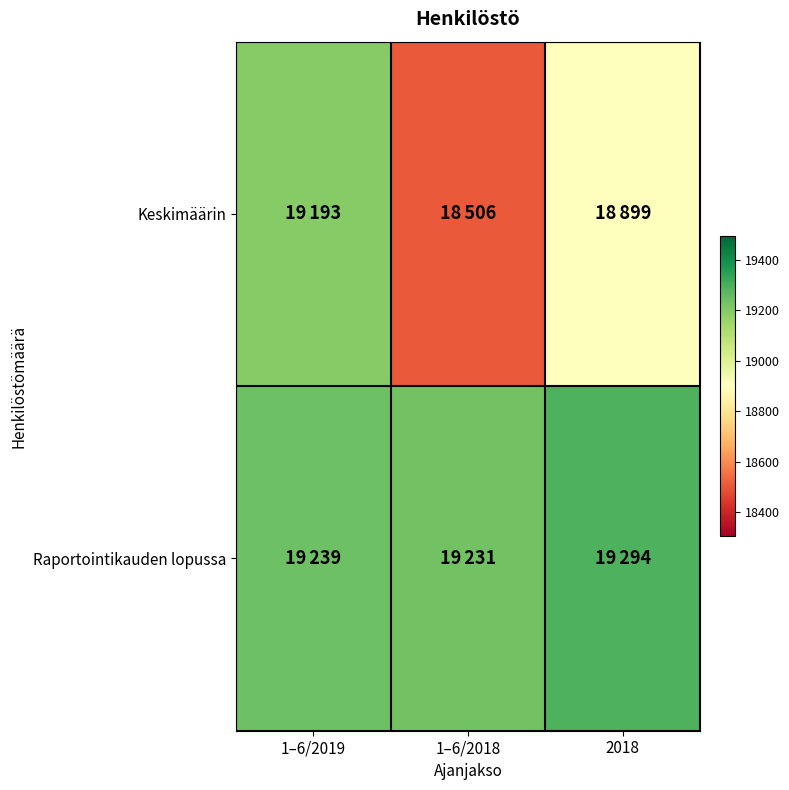

Reading right to left, list all the values displayed in this chart.

Keskimäärin: 2018=18899	1–6/2018=18506	1–6/2019=19193
Raportointikauden lopussa: 2018=19294	1–6/2018=19231	1–6/2019=19239